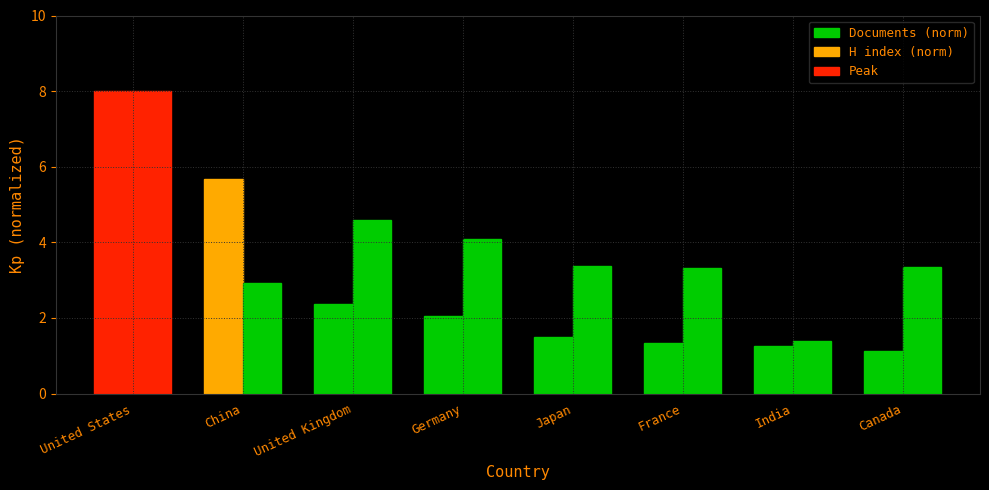

Reading left to right, extract all data points from this chart.

Documents (norm): United States=8.0	China=5.7	United Kingdom=2.4	Germany=2.0	Japan=1.5	France=1.3	India=1.3	Canada=1.1
H index (norm): United States=8.0	China=2.9	United Kingdom=4.6	Germany=4.1	Japan=3.4	France=3.3	India=1.4	Canada=3.4